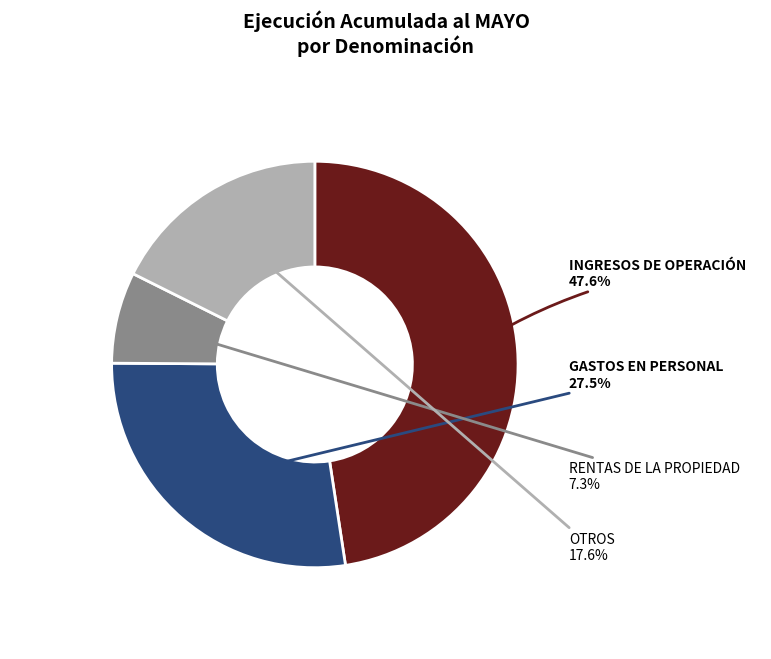

Does any single category account for the majority?

No